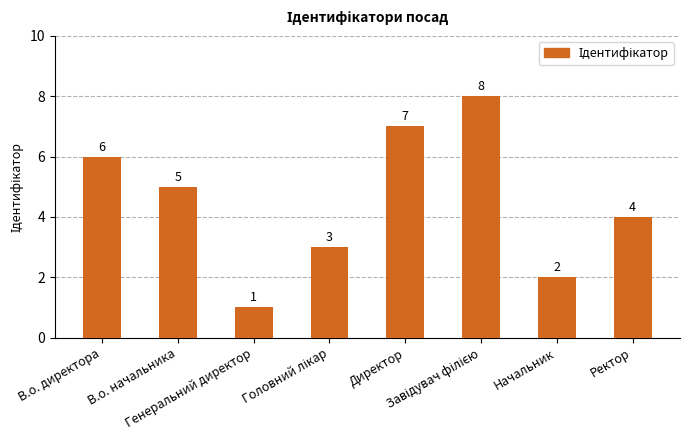

What is the value of the 4th bar from the left?

3